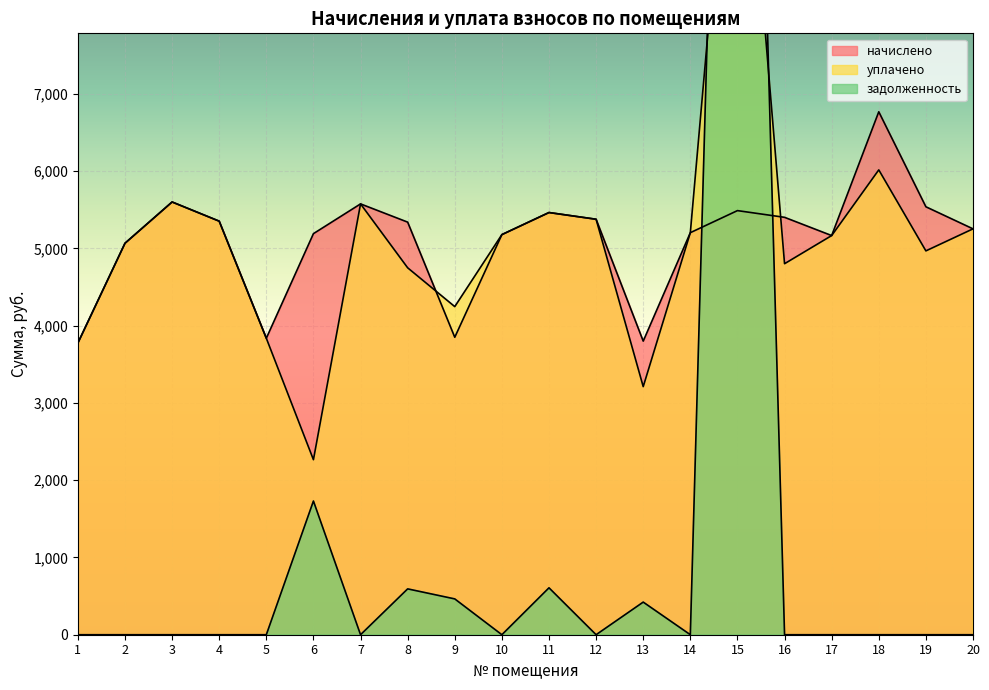

Reading left to right, transcribe all the data shown in this chart.

начислено: 1=3775.7	2=5067.4	3=5601.4	4=5353.0	5=3837.8	6=5191.6	7=5576.6	8=5340.6	9=3850.2	10=5179.1	11=5464.8	12=5377.9	13=3800.5	14=5204.0	15=5489.6	16=5402.7	17=5166.7	18=6769.0	19=5539.3	20=5253.7
уплачено: 1=3775.7	2=5067.4	3=5601.4	4=5353.0	5=3837.8	6=2265.6	7=5576.6	8=4749.4	9=4247.0	10=5179.1	11=5464.8	12=5377.9	13=3211.4	14=5204.0	15=12119.6	16=4802.4	17=5166.7	18=6016.9	19=4968.4	20=5253.7
задолженность: 1=0.0	2=0.0	3=0.0	4=0.0	5=0.0	6=1730.5	7=0.0	8=593.4	9=463.6	10=0.0	11=607.2	12=0.0	13=422.3	14=0.0	15=21569.6	16=0.0	17=0.0	18=0.0	19=0.0	20=0.0